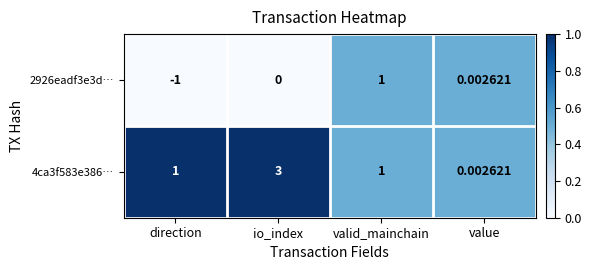

At which category is the sum across all series the highest?

io_index